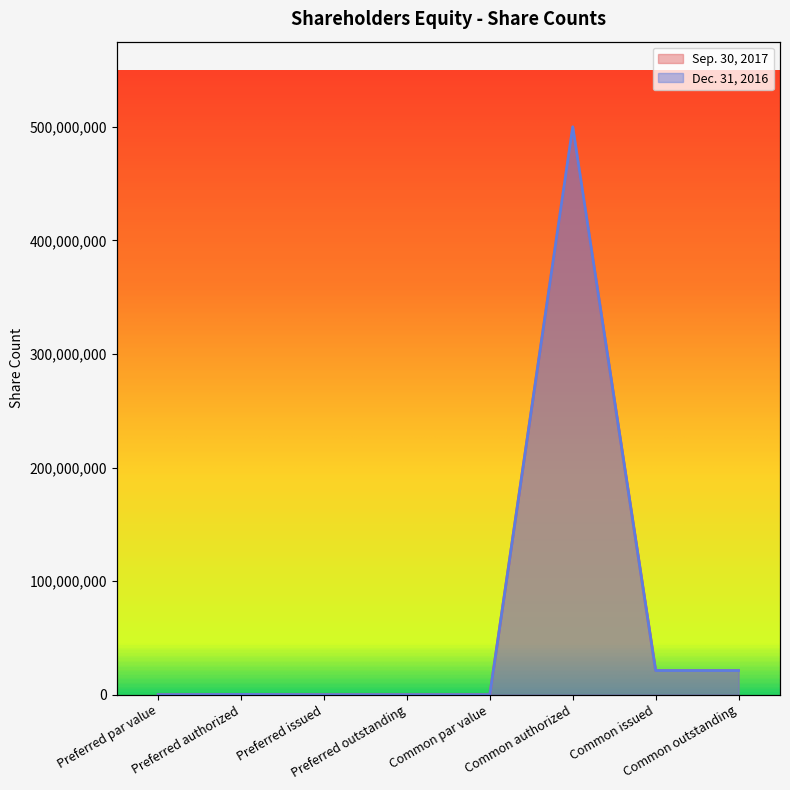

True or false: Sep. 30, 2017 and Dec. 31, 2016 cross at least once.

False